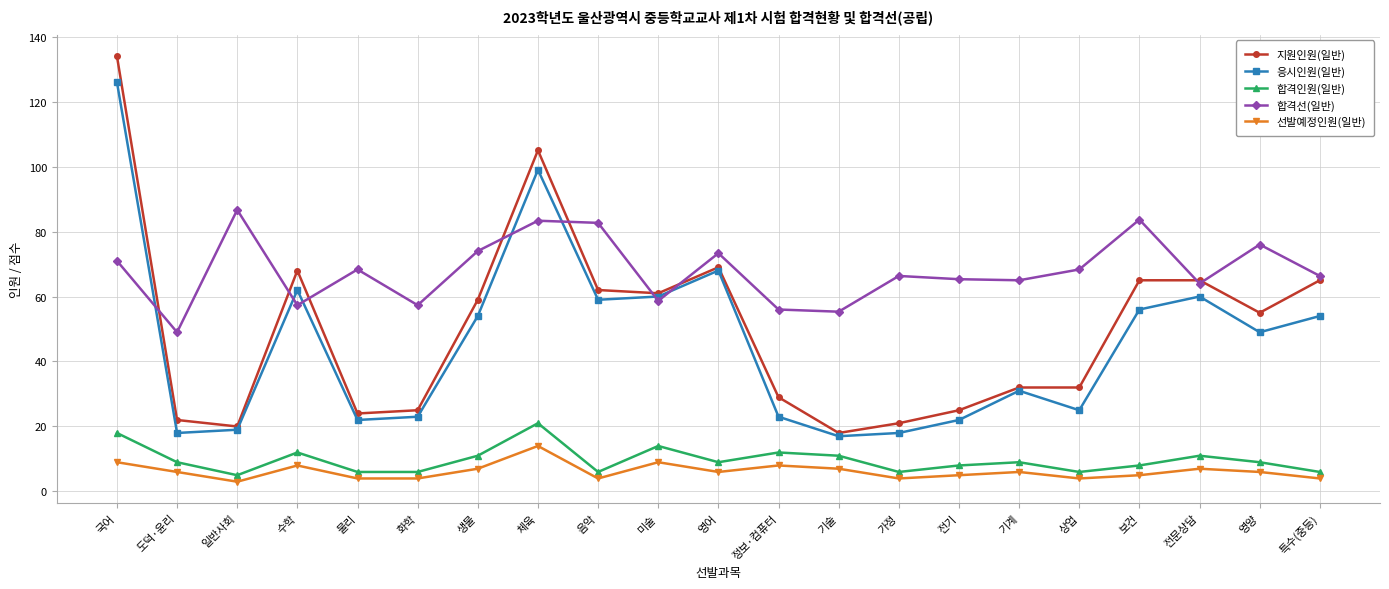

Between 도덕·윤리 and 보건, which series saw the biggest shift?

지원인원(일반)